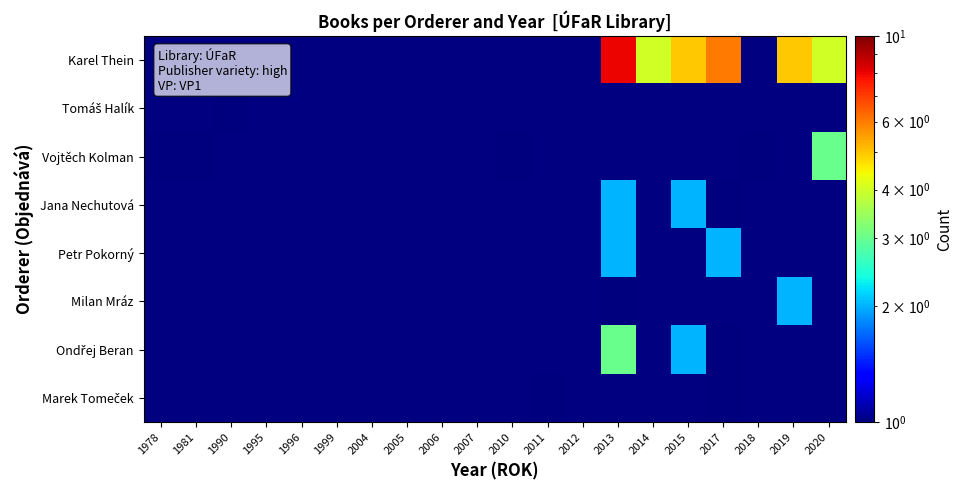

What is the smallest value displayed?

1.0